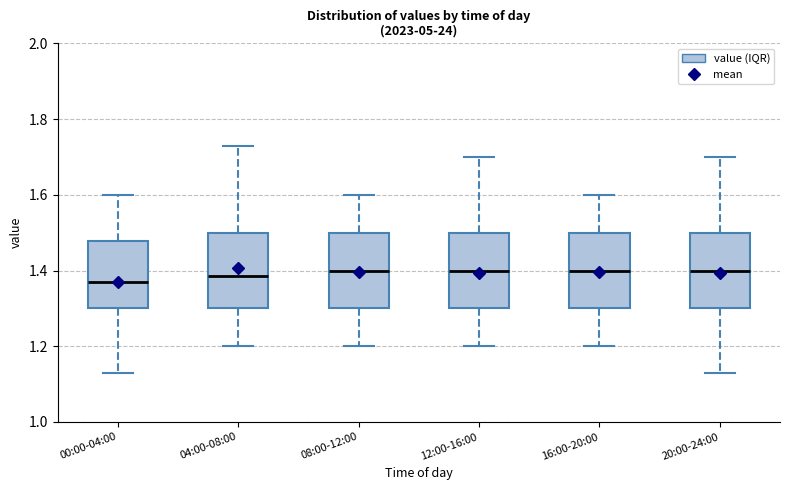

Where does the upper whisker of the box for 20:00-24:00 end on the y-axis? The values are not printed on the chart, so give them approximately, as read against the axis.

1.70